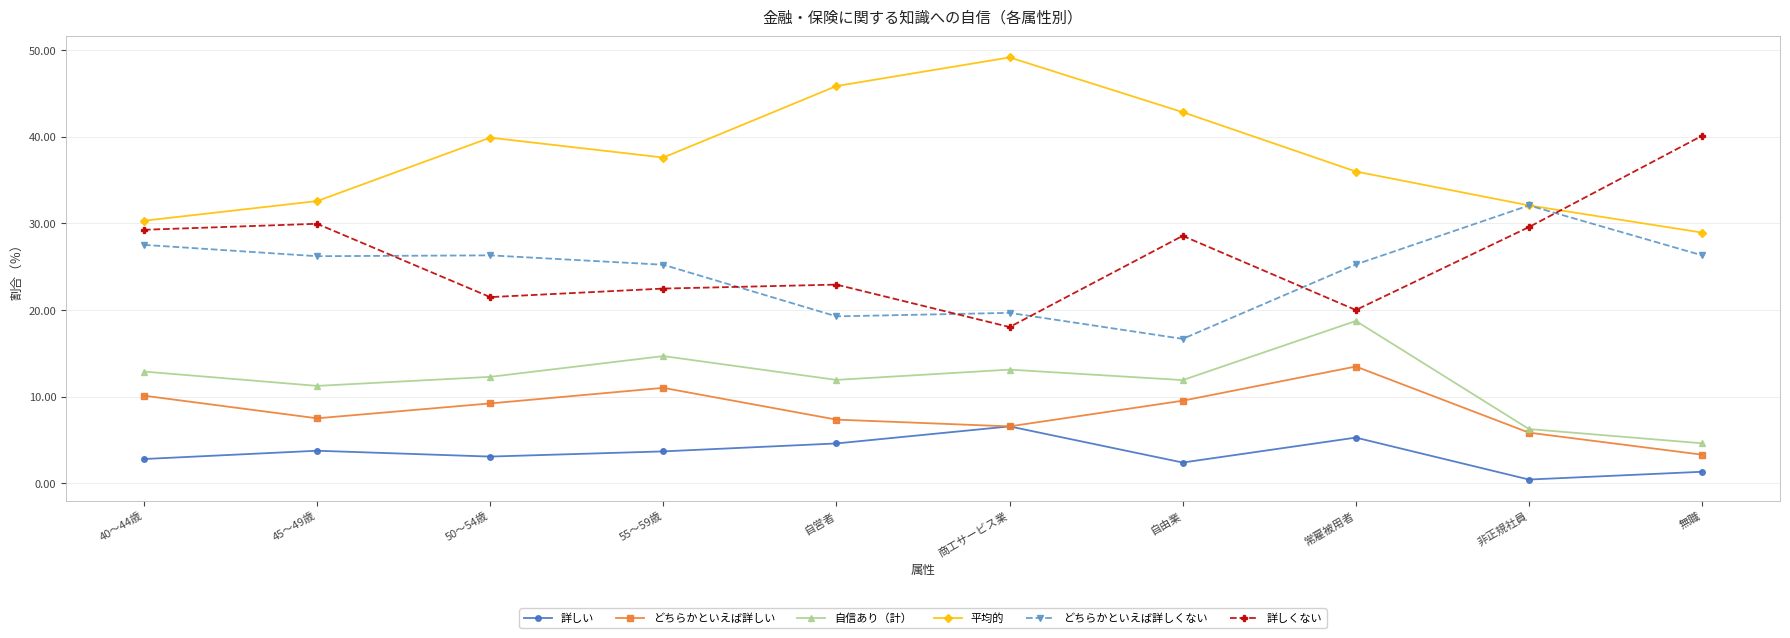

What is the total value across all series at 常雇被用者?

118.7